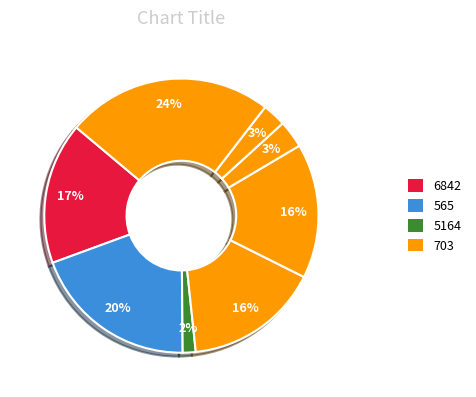

How many slices are in this pie chart?

8